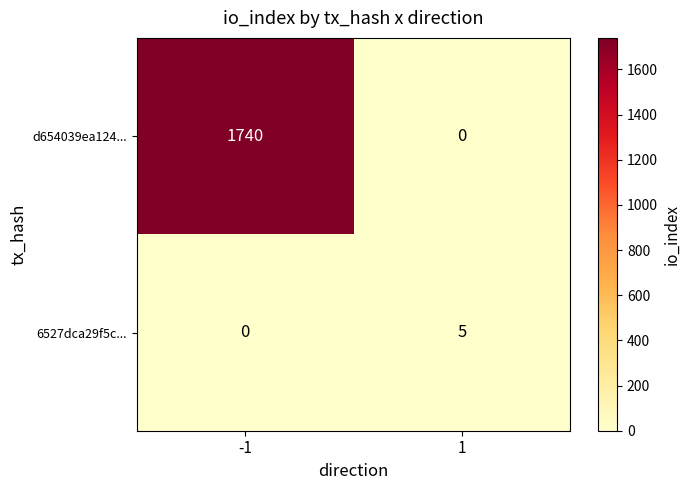

At how many categories does at least one series exceed 379?

1